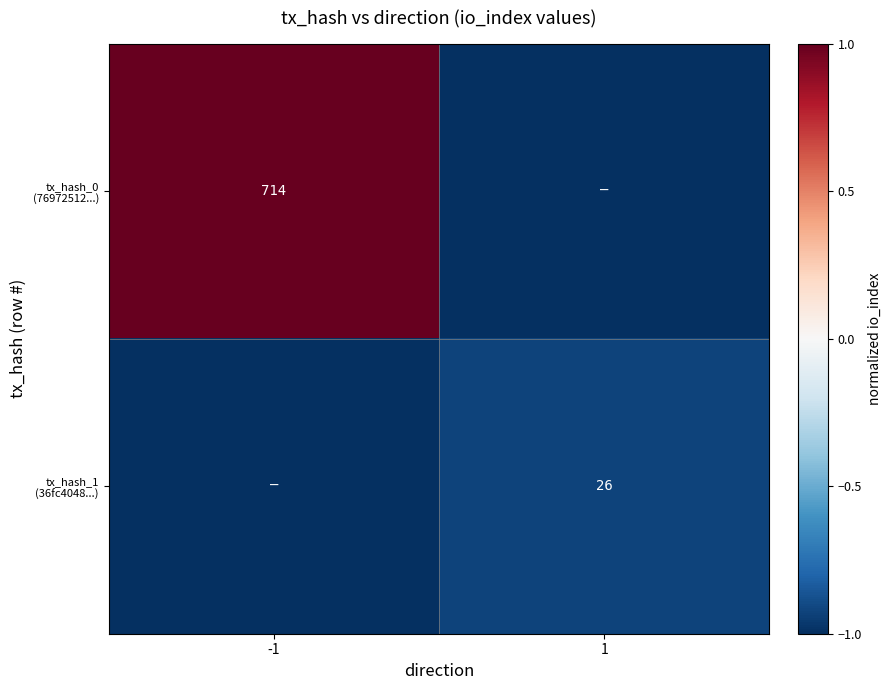

The value of tx_hash_0 (76972512...) at -1 is 1.0. True or false?

True